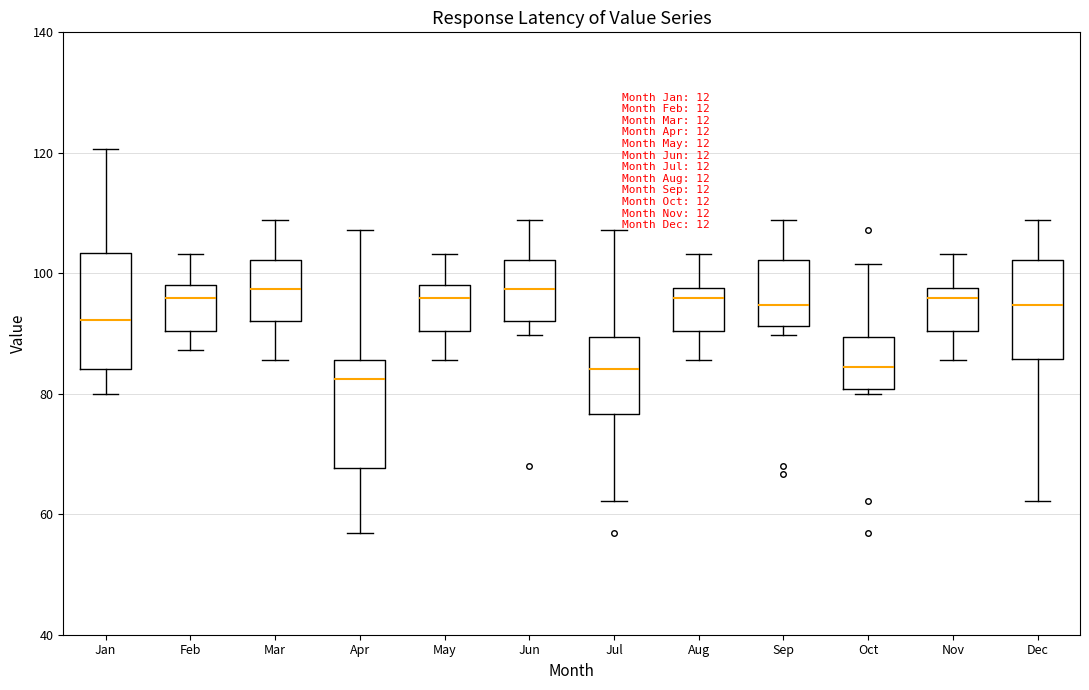

Reading left to right, read every box against the y-axis: the position of its median line, the range the box covers, and the ends of its whiskers. The values are not printed on the chart, so give them approximately, as read against the axis.

Jan: median 92, box 84 to 104, whiskers 80 to 120
Feb: median 96, box 90 to 98, whiskers 88 to 104
Mar: median 98, box 92 to 102, whiskers 86 to 108
Apr: median 82, box 68 to 86, whiskers 56 to 108
May: median 96, box 90 to 98, whiskers 86 to 104
Jun: median 98, box 92 to 102, whiskers 90 to 108
Jul: median 84, box 76 to 90, whiskers 62 to 108
Aug: median 96, box 90 to 98, whiskers 86 to 104
Sep: median 94, box 92 to 102, whiskers 90 to 108
Oct: median 84, box 80 to 90, whiskers 80 (just below the box's lower edge) to 102
Nov: median 96, box 90 to 98, whiskers 86 to 104
Dec: median 94, box 86 to 102, whiskers 62 to 108